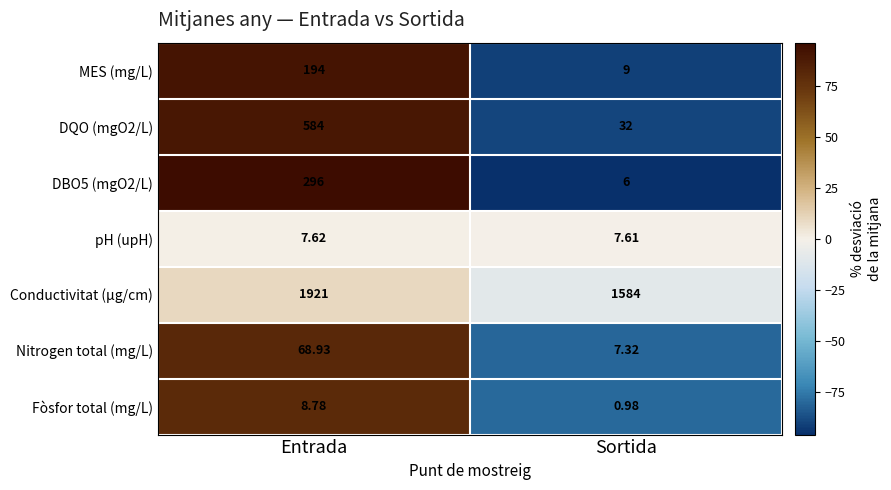

At which category does the chart reach its peak across all series?

Entrada